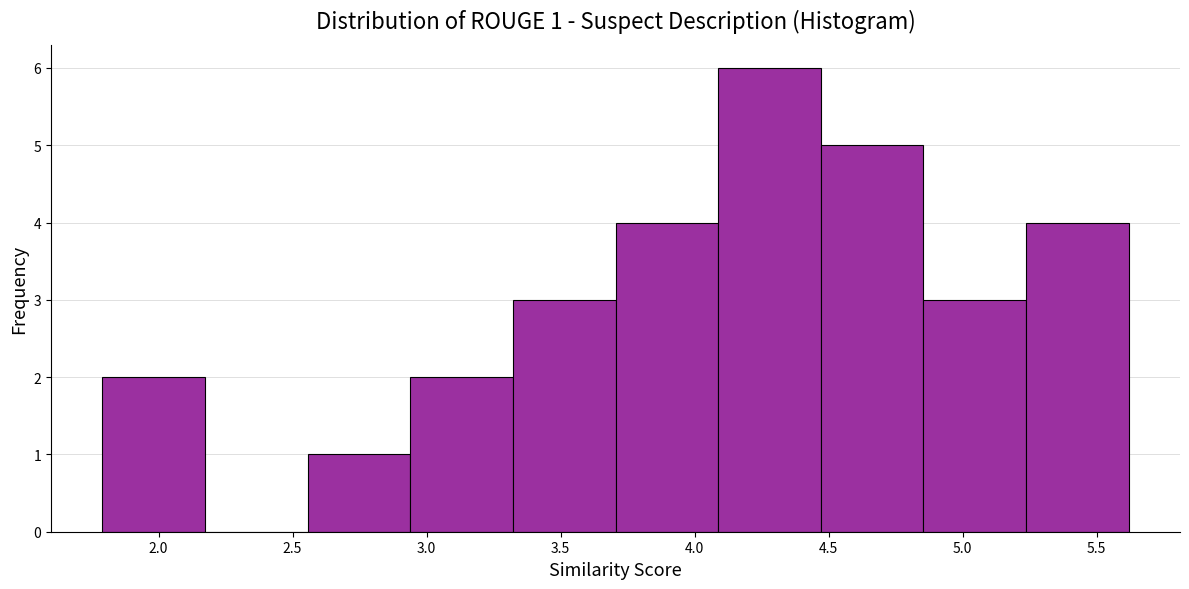

Over which range of the x-axis is the bar tallest?

4.10 to 4.45